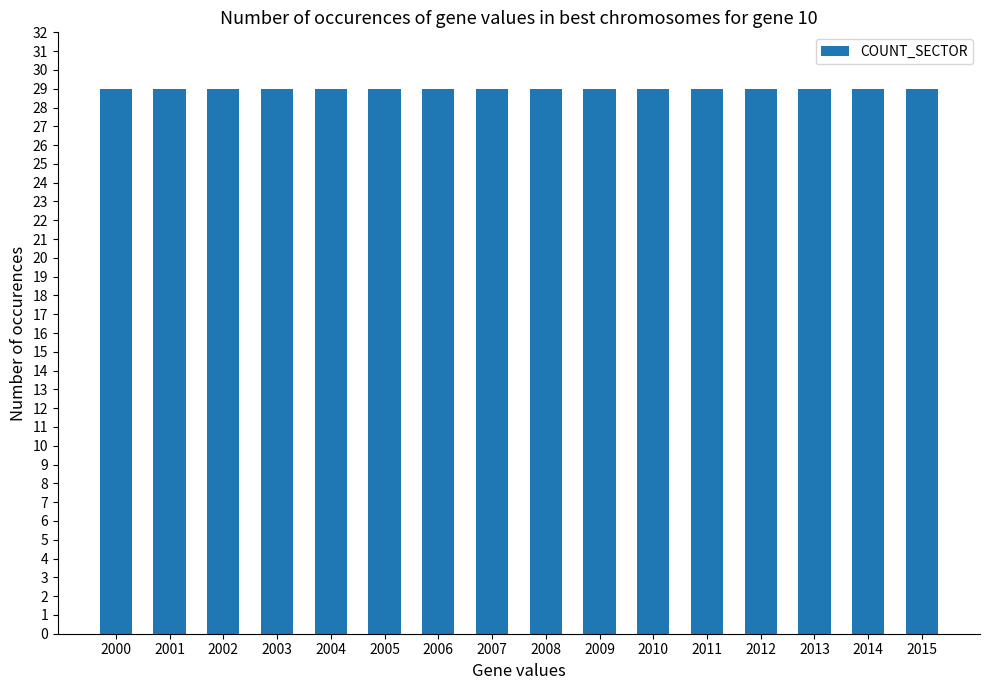

The COUNT_SECTOR series shows 13 at 2002. True or false?

False